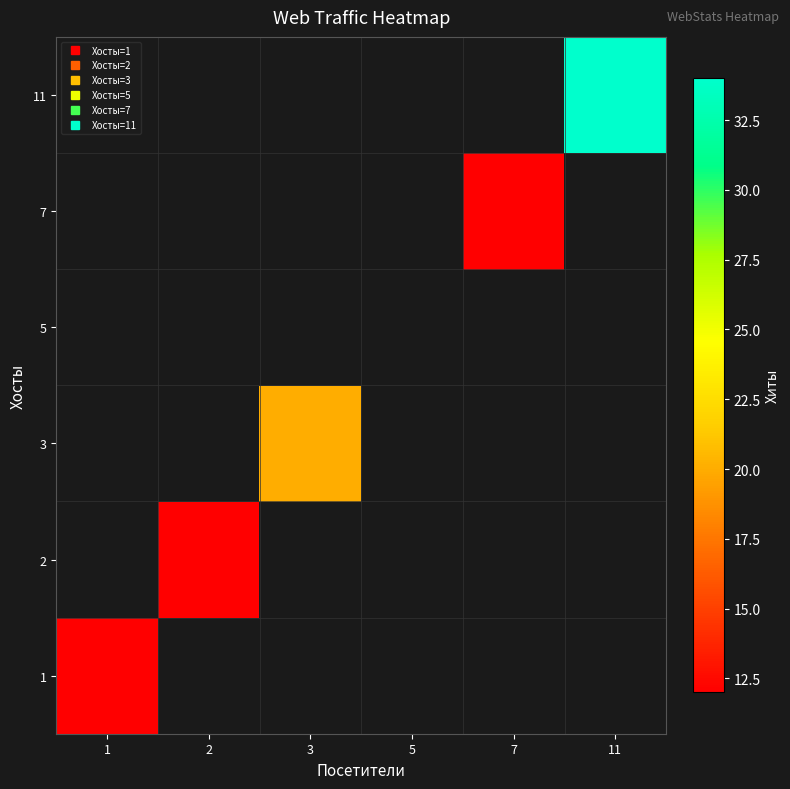

Which has a higher value, 7 or 2?

2